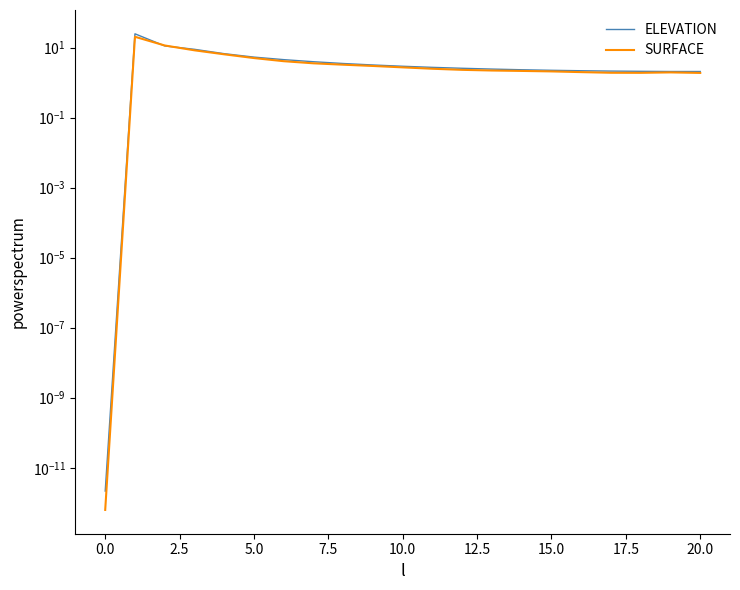

How many series are shown in this chart?

2